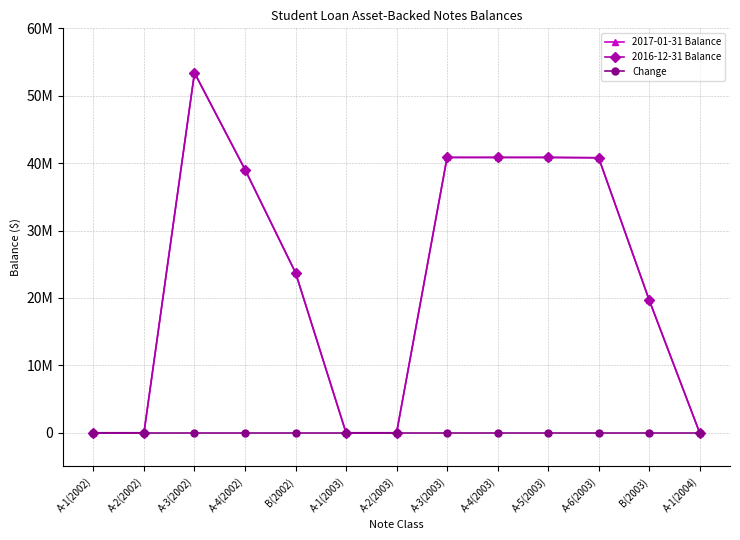

True or false: 2016-12-31 Balance has more than 1 points higher than both neighbors.

False